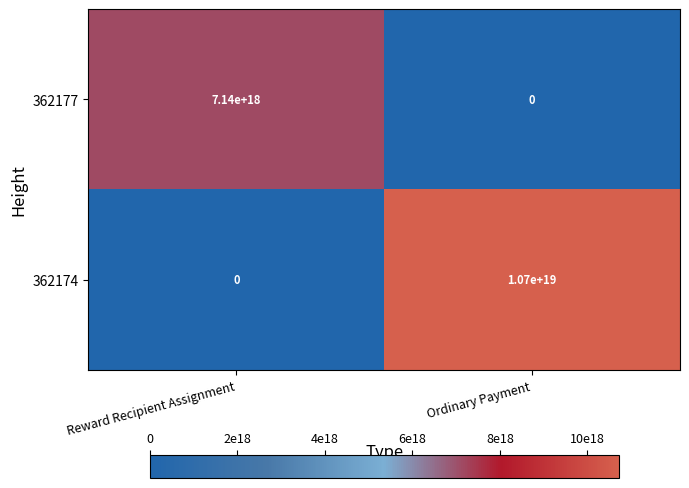

Which category has the highest value in the 362177 series?

Reward Recipient Assignment